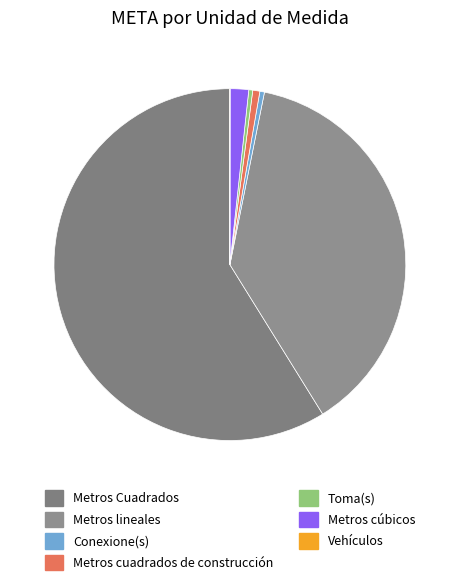

Between Vehículos and Toma(s), which is larger?

Toma(s)